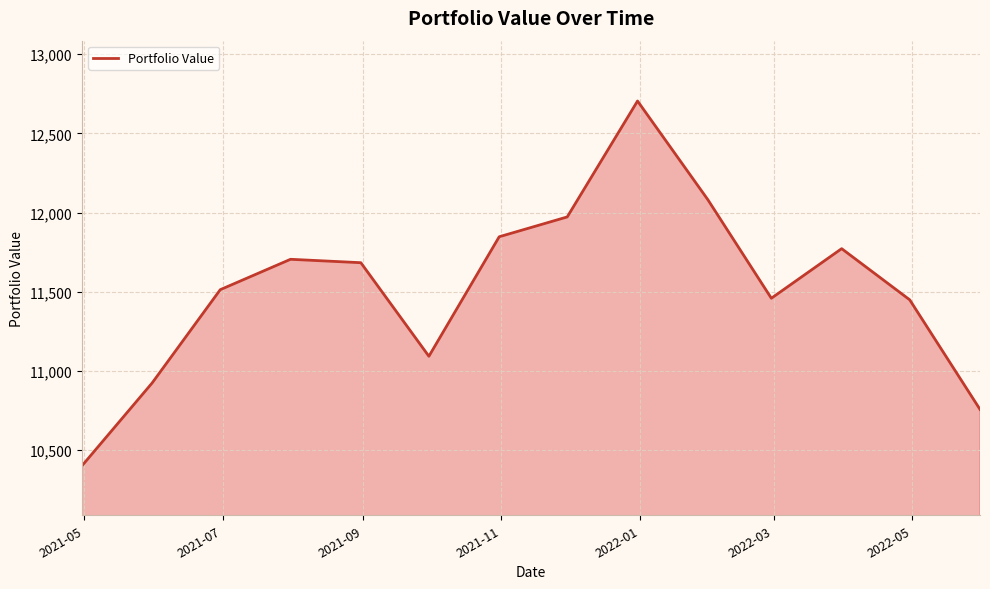

What is the smallest value displayed?

10400.0